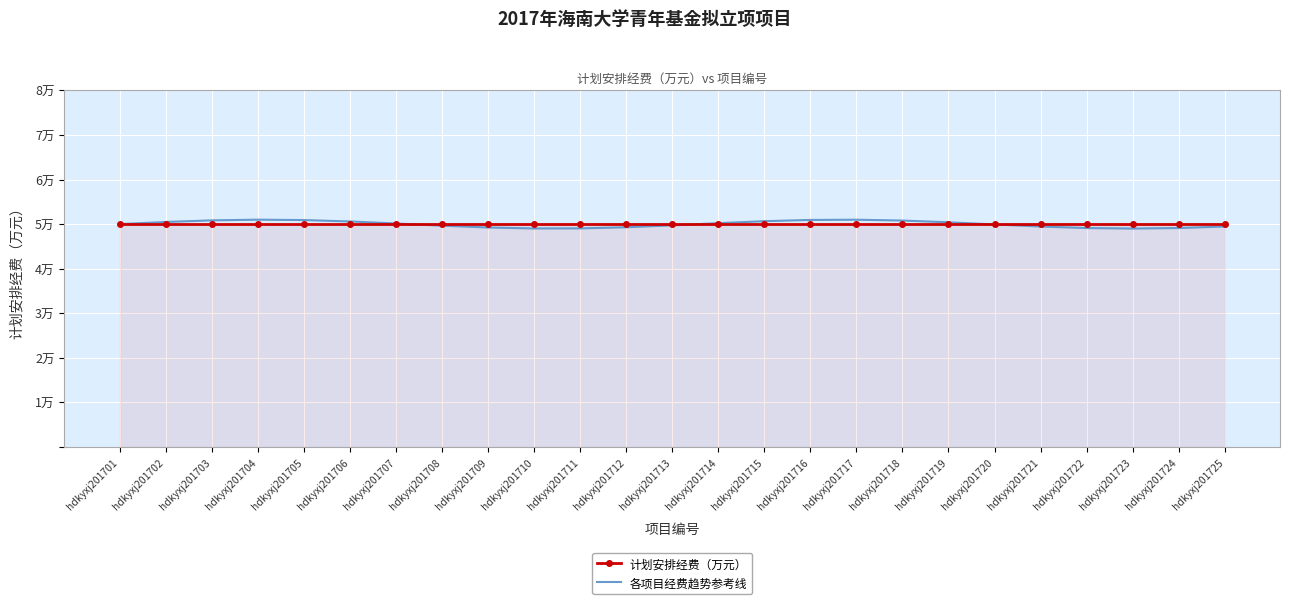

What is the average value of the 计划安排经费（万元） series?

5.0